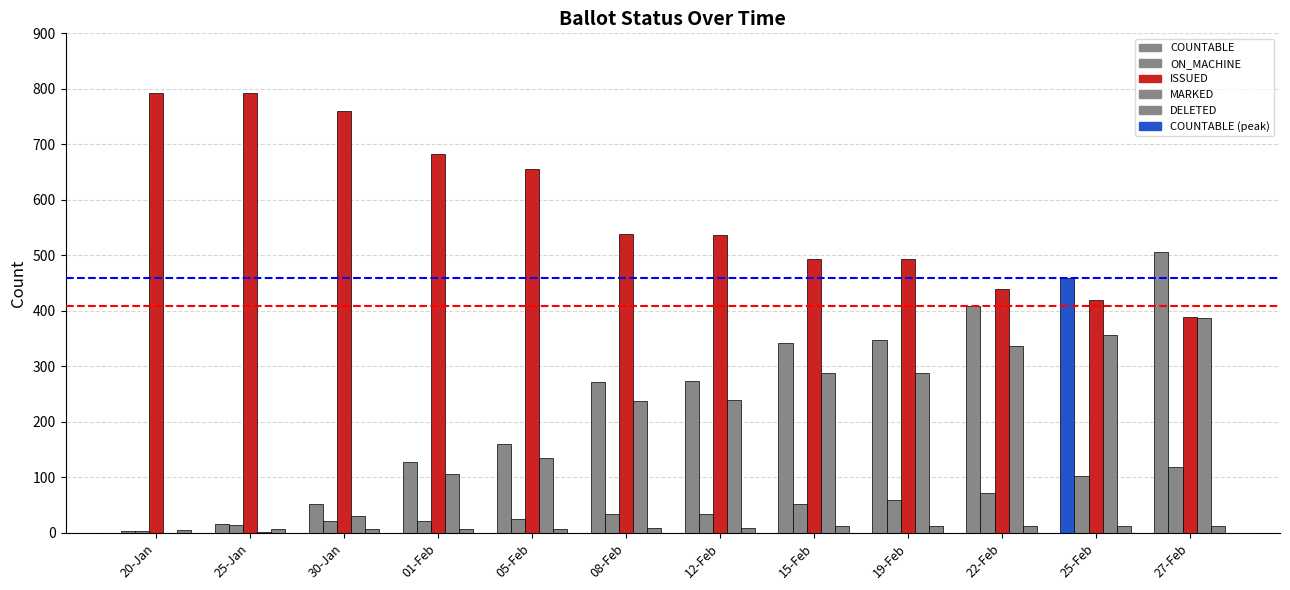

How many series are shown in this chart?

5